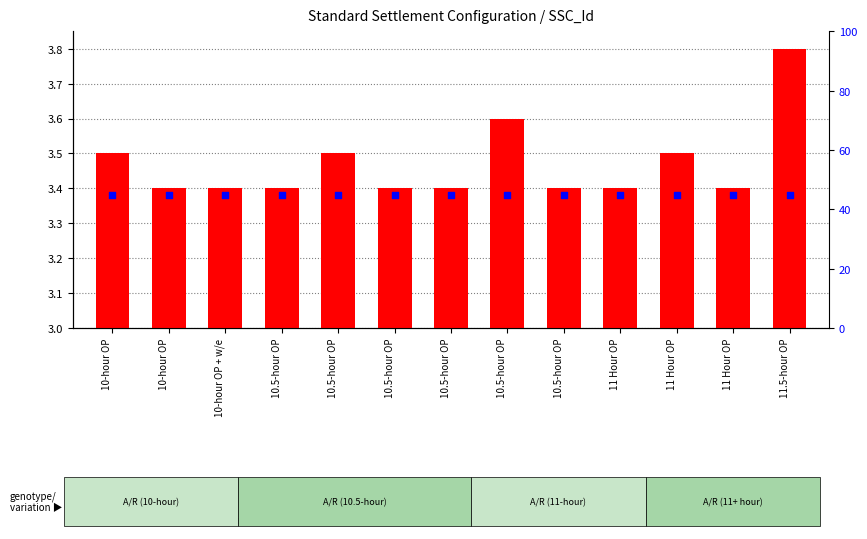

At how many categories does at least one series exceed 1?

13